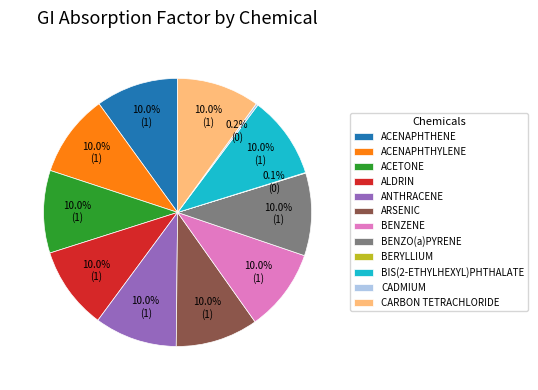

Does any single category account for the majority?

No